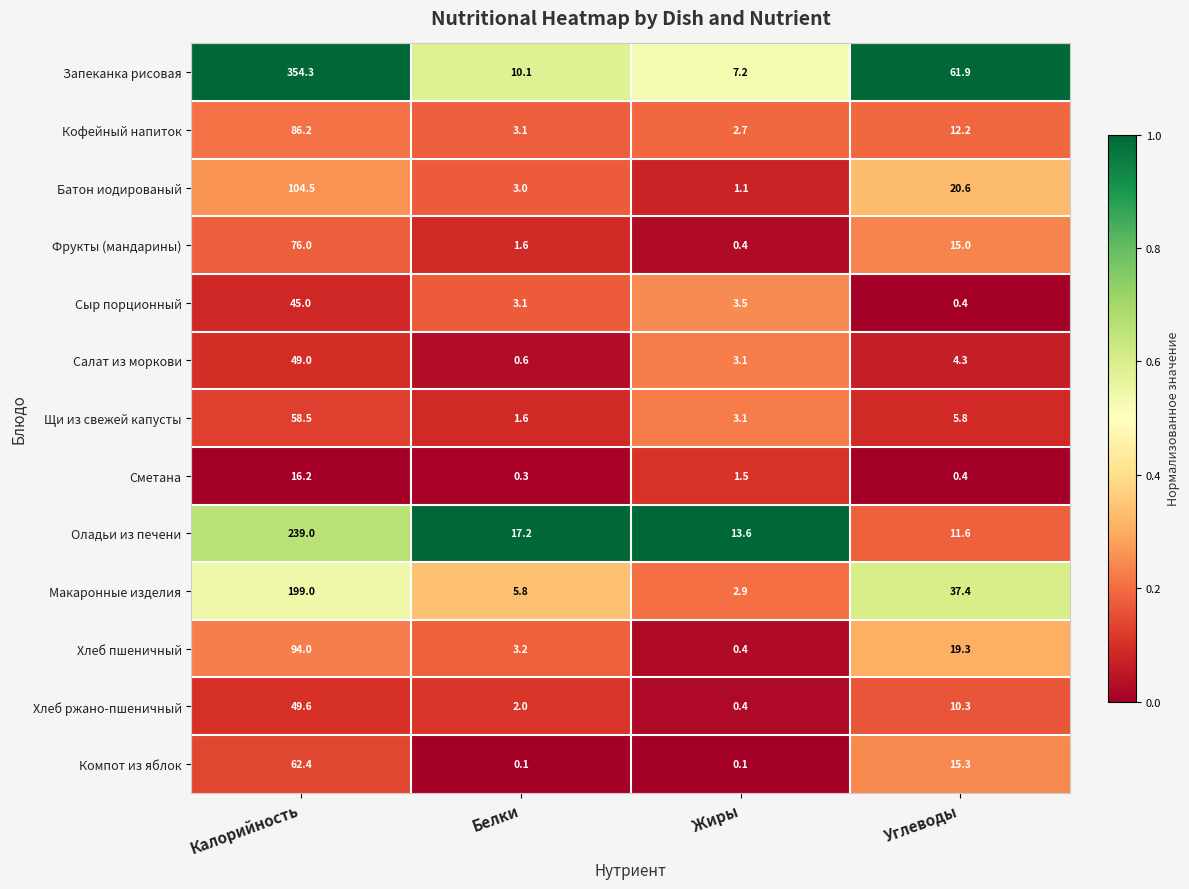

At which category is the sum across all series the highest?

Калорийность